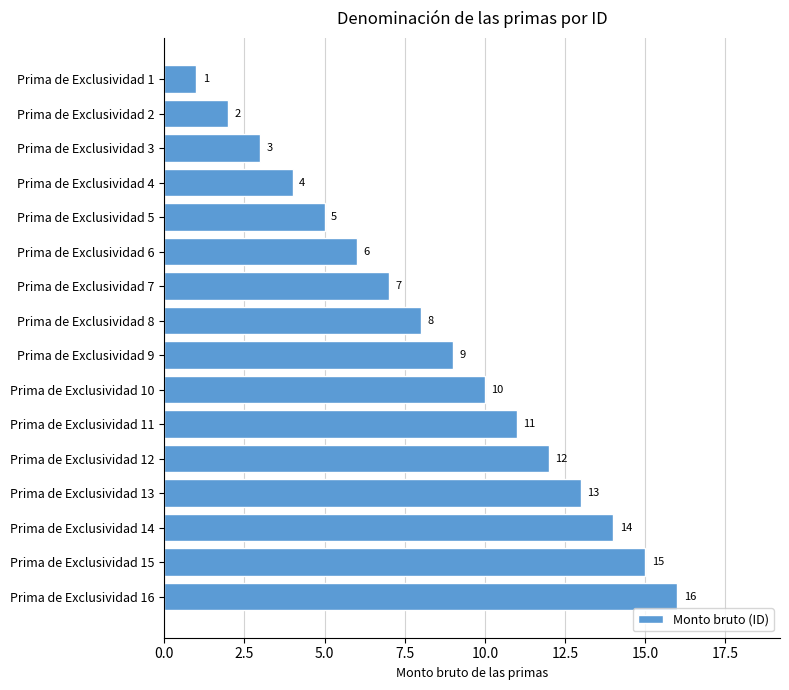

The value at Prima de Exclusividad 14 is 14. True or false?

True